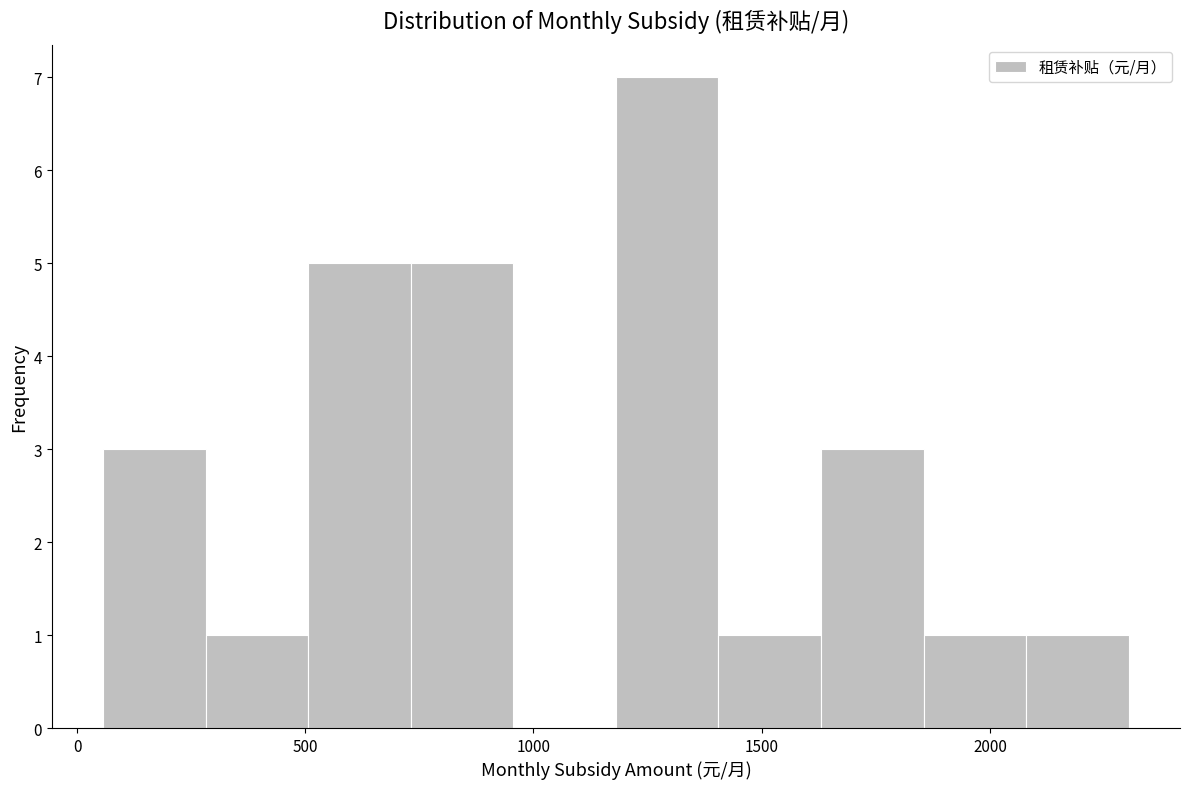

Reading left to right, list every bar in this chart as the range it spans on the x-axis followed by its height. Neither the bar edges nor the heights are printed on the chart, so give them approximately, as read against the axes.

50 to 300: 3
300 to 500: 1
500 to 750: 5
750 to 950: 5
950 to 1200: 0
1200 to 1400: 7
1400 to 1650: 1
1650 to 1850: 3
1850 to 2100: 1
2100 to 2300: 1